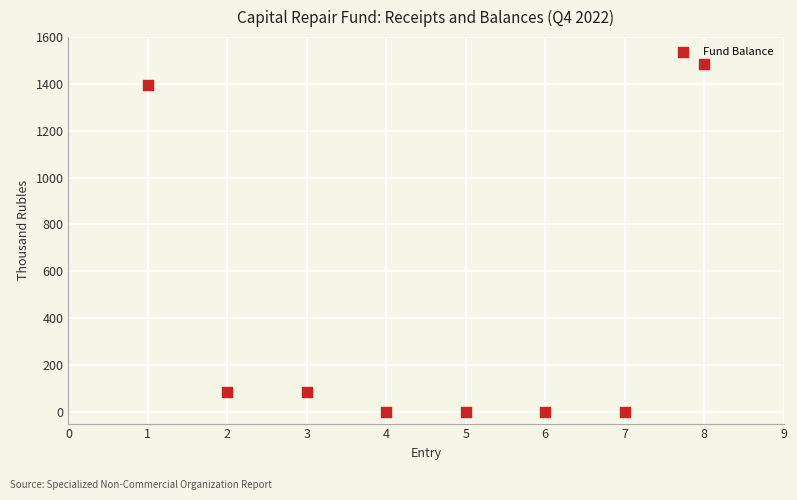

What is the range of X values (max minus min)?

7.0